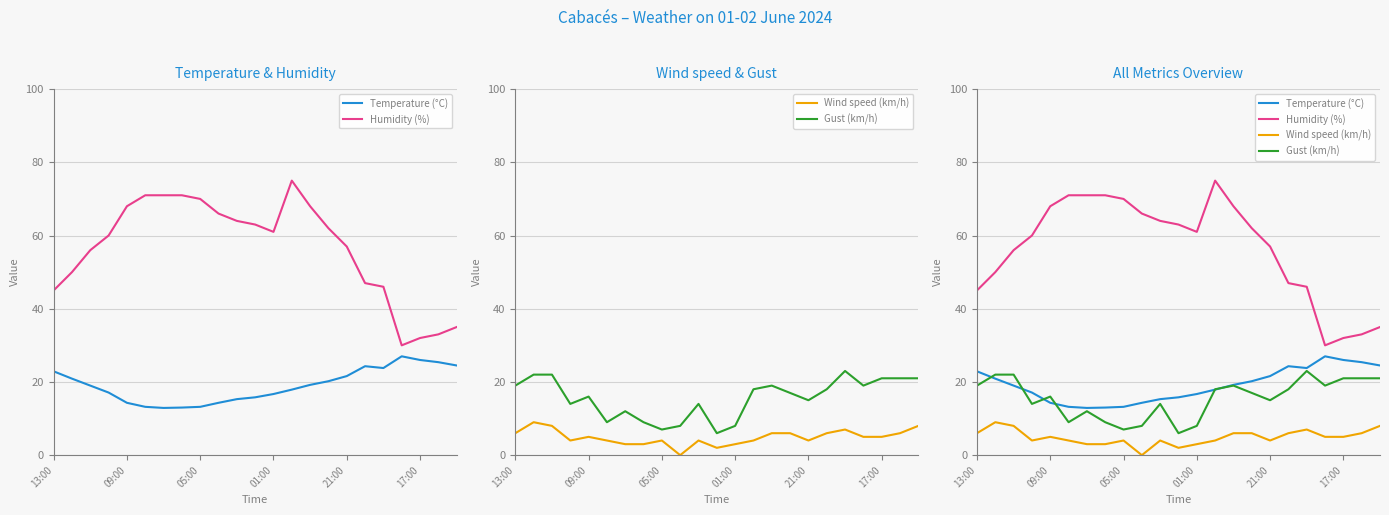

Between which two adjacent categories do Gust (km/h) and Temperature (°C) first intersect?

13:00 and 09:00